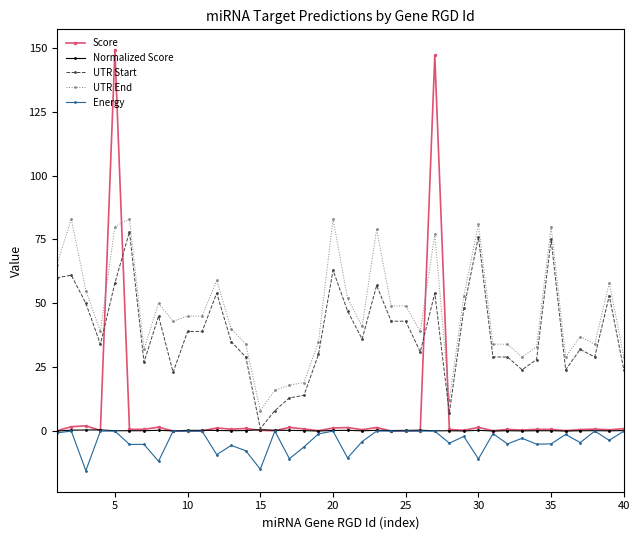

What is the lowest value of the UTR End series?

8.0